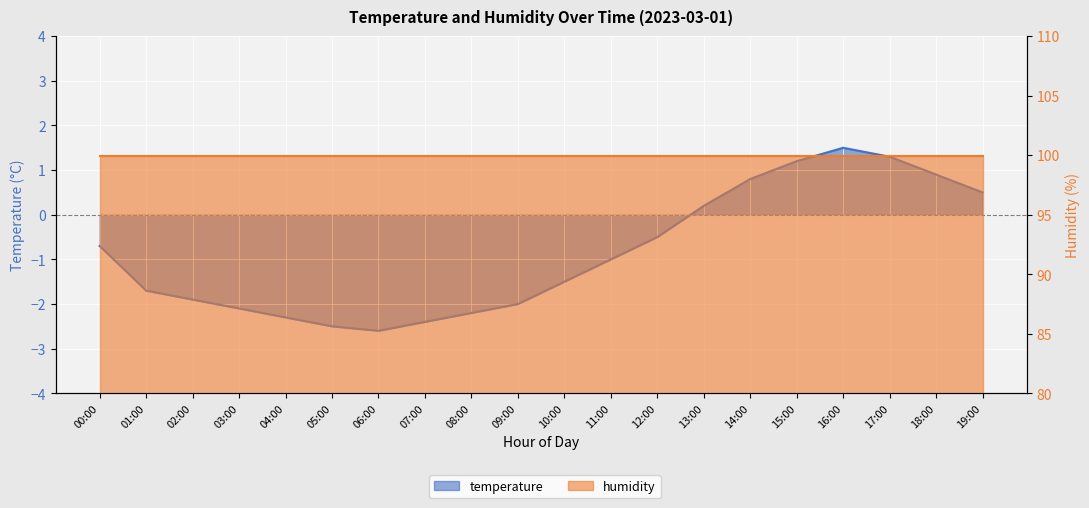

Does the chart display data point markers on the line(s)?

No